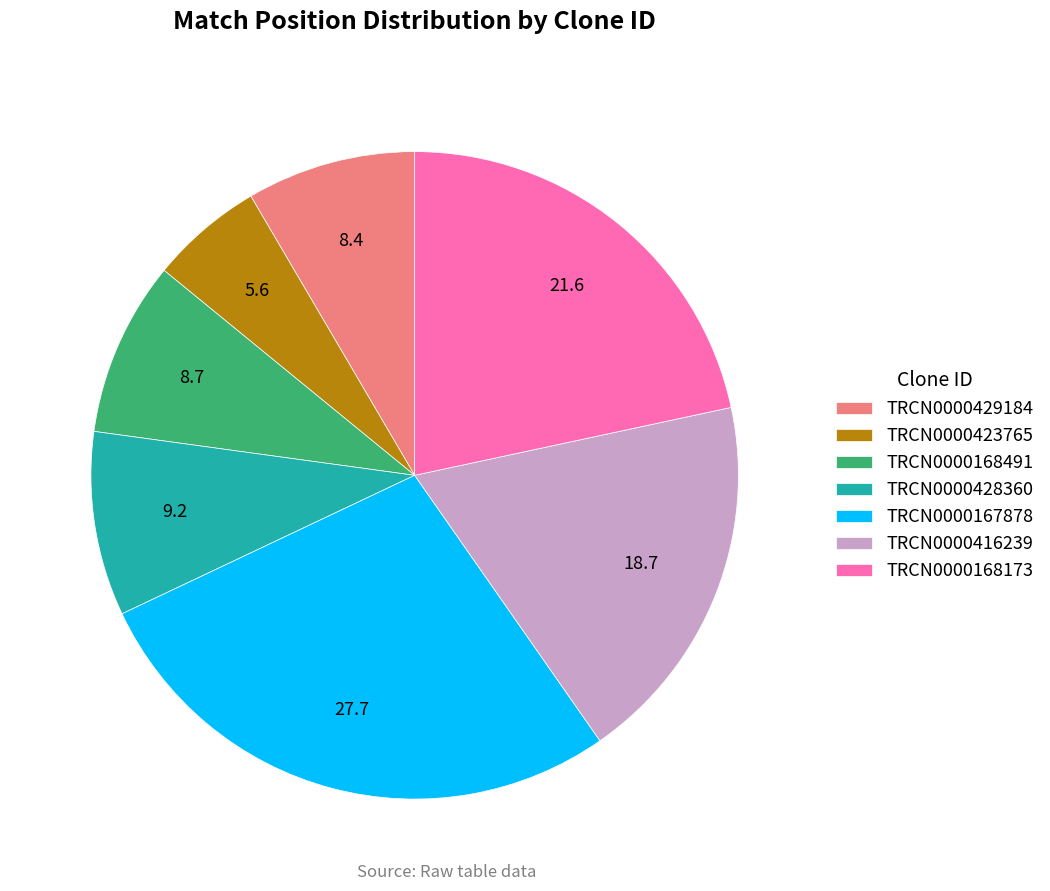

Does TRCN0000167878 represent more than half of the total?

No